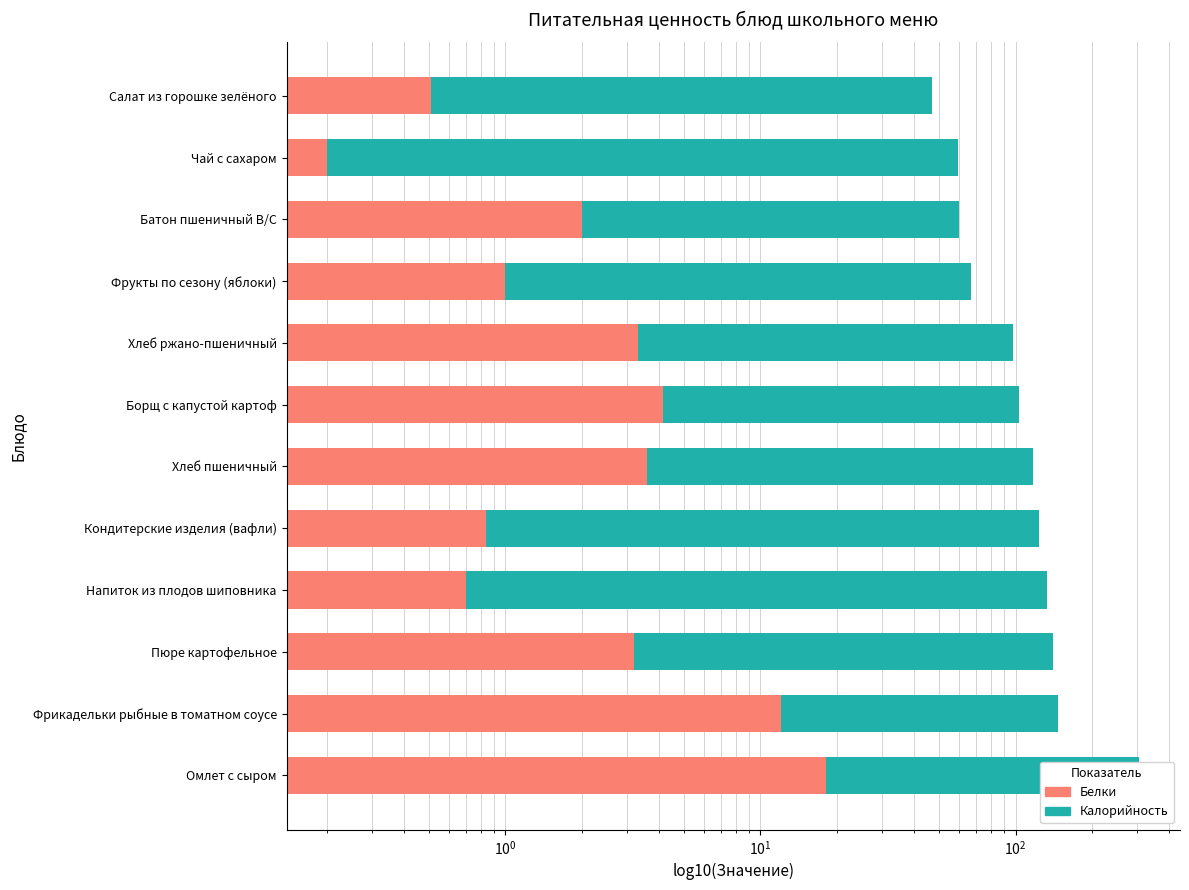

Which series has the largest total across all categories?

Калорийность